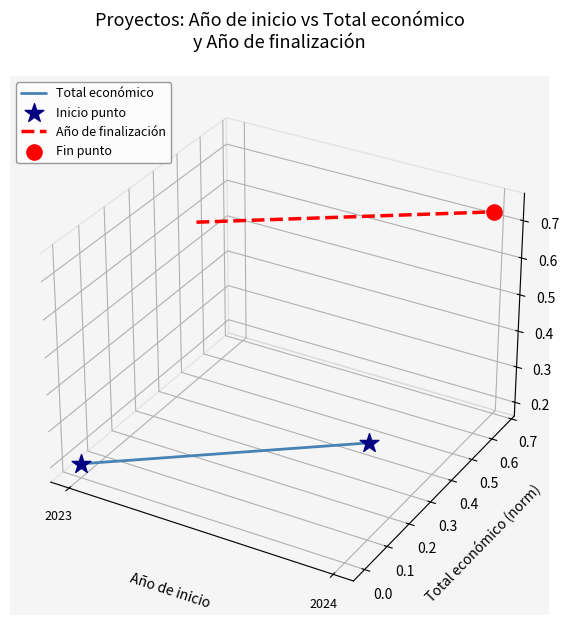

Which series has the largest Y range (max minus min)?

Total económico